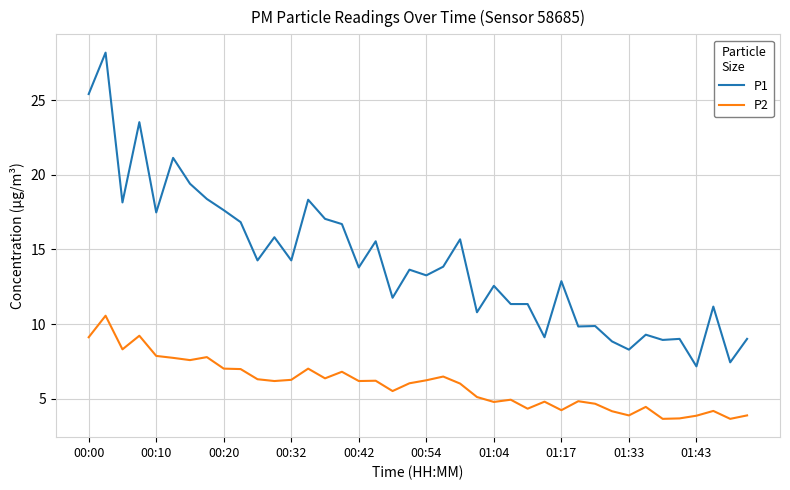

True or false: P1 and P2 intersect in this chart.

False